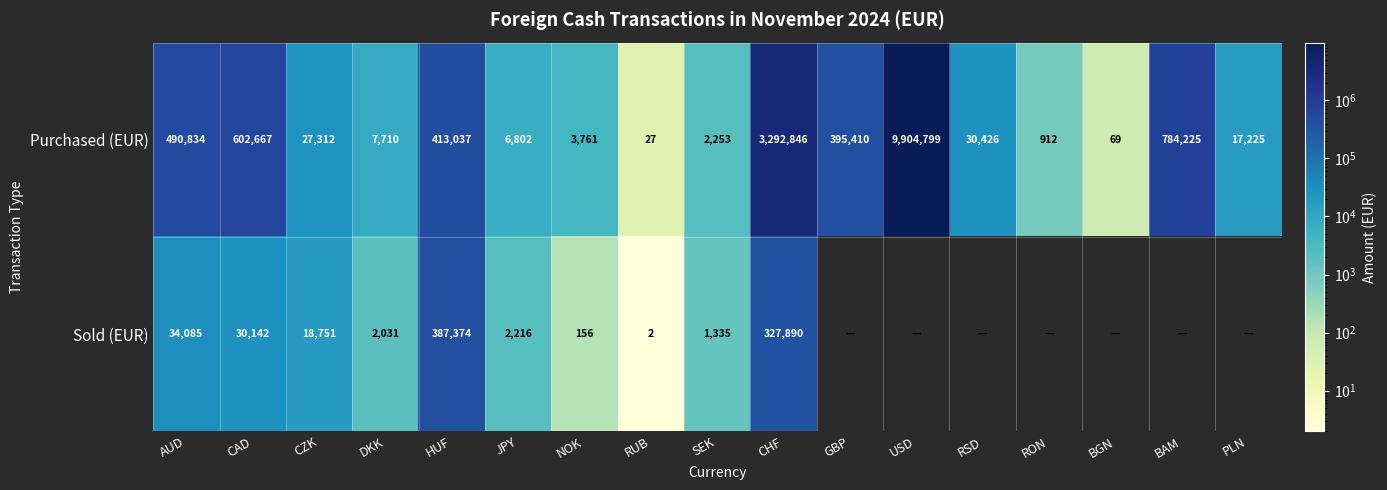

What is the difference between the maximum and second lowest values in the Purchased (EUR) series?

9904730